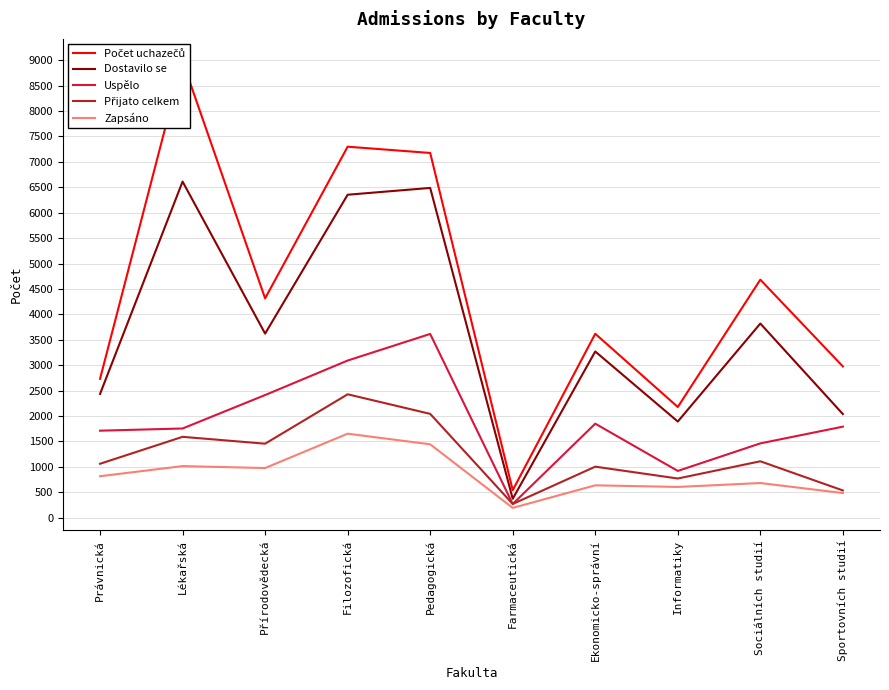

What is the sum of all Zapsáno values?

8507